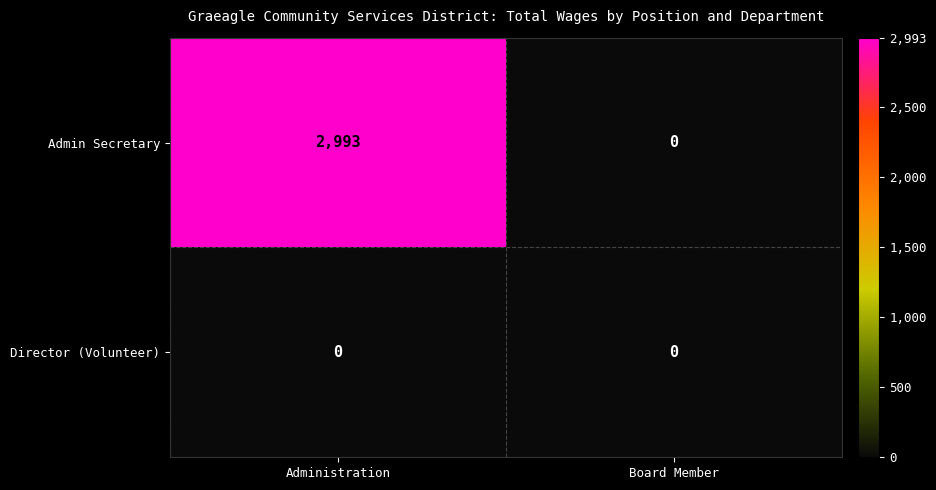

What value does the Admin Secretary series have at Administration?

2993